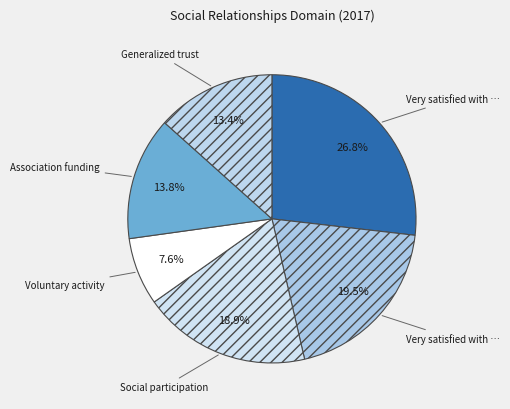

How many segments does this pie chart have?

6